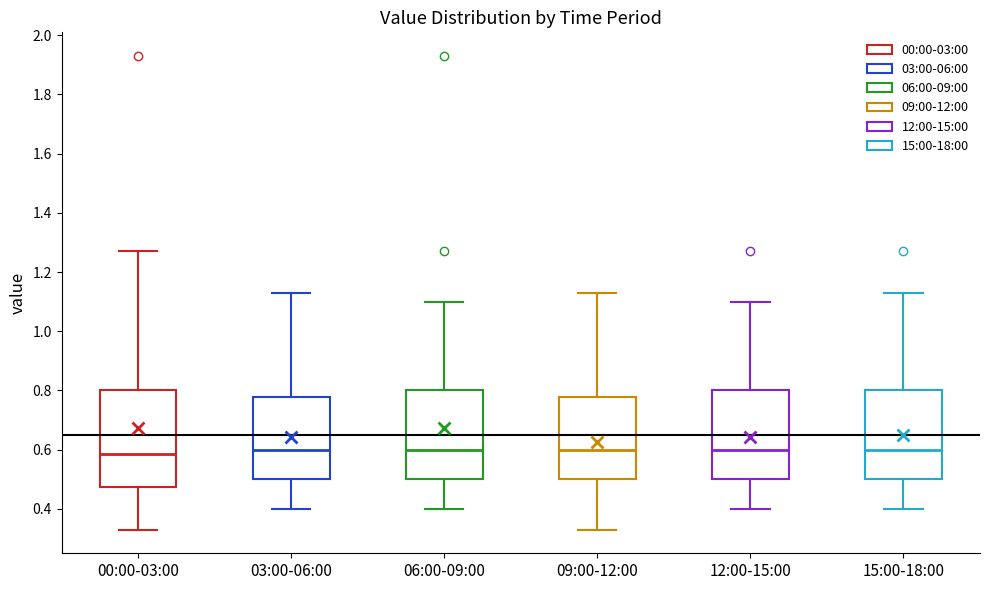

Where does the upper whisker of the box for 03:00-06:00 end on the y-axis? The values are not printed on the chart, so give them approximately, as read against the axis.

1.14